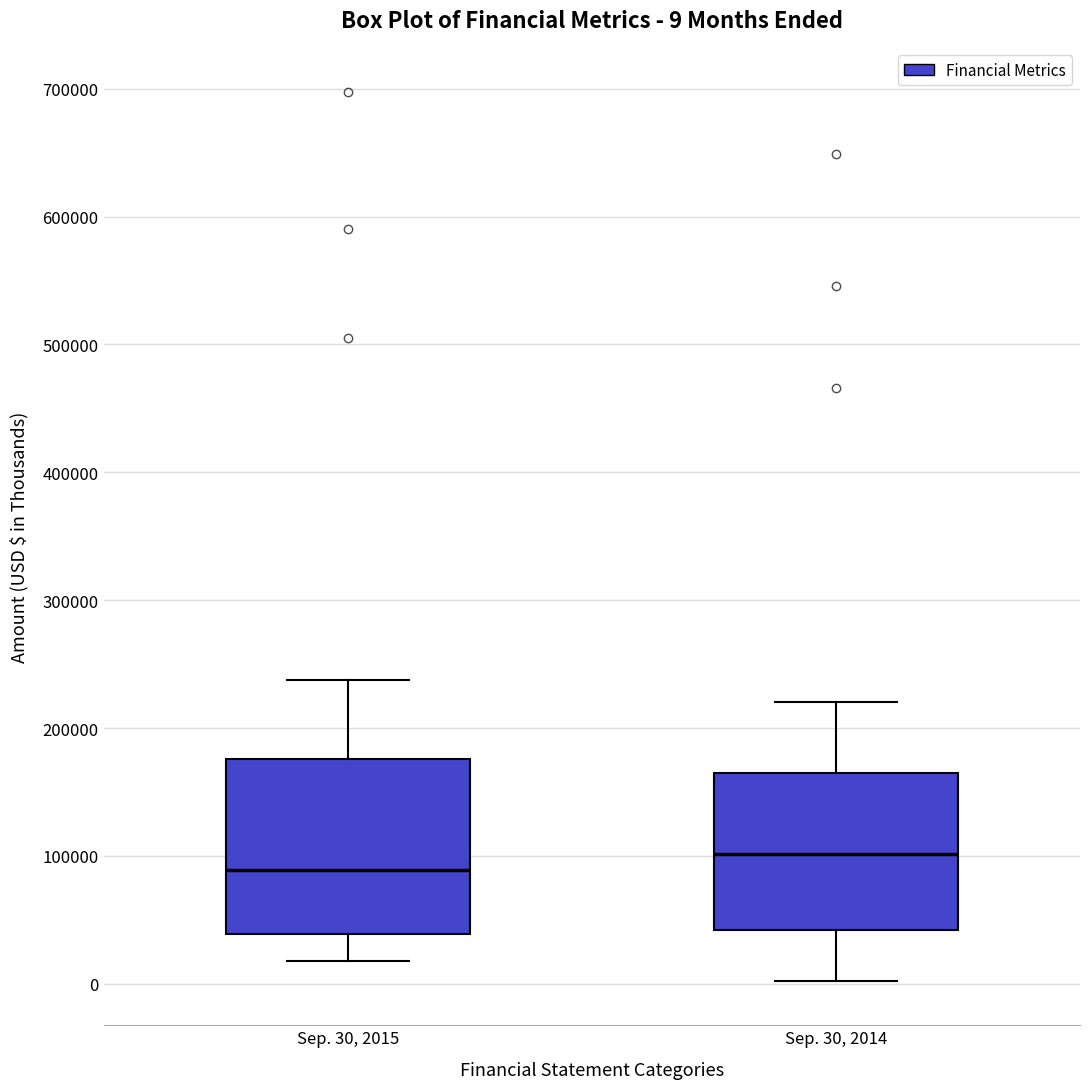

Which box's median line is the highest?

Sep. 30, 2014